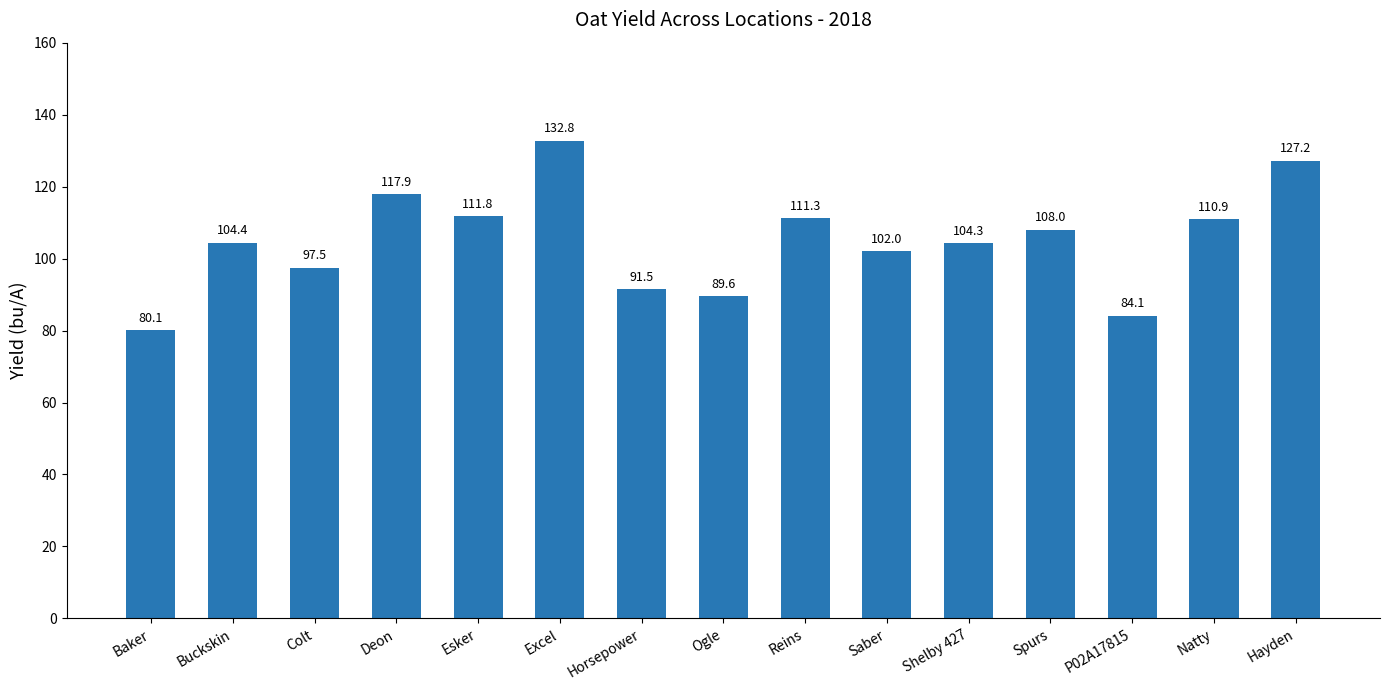

True or false: the data shows 152.5 at Colt.

False